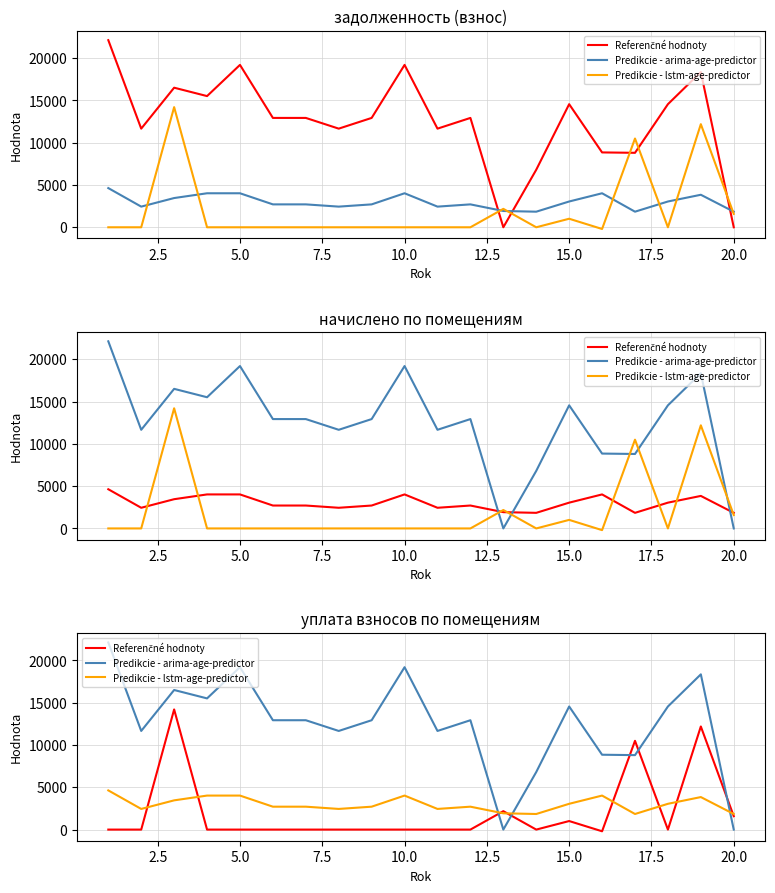

How many values in the Predikcie - lstm-age-predictor series are below 2708?

7